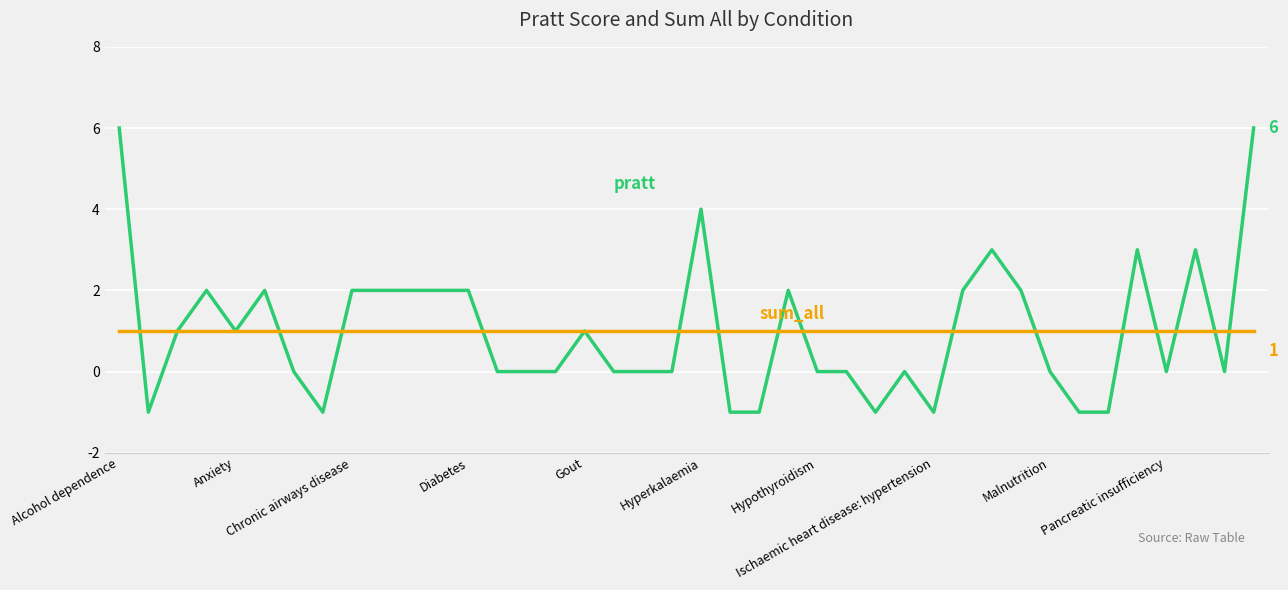

What is the maximum value shown in the chart?

6